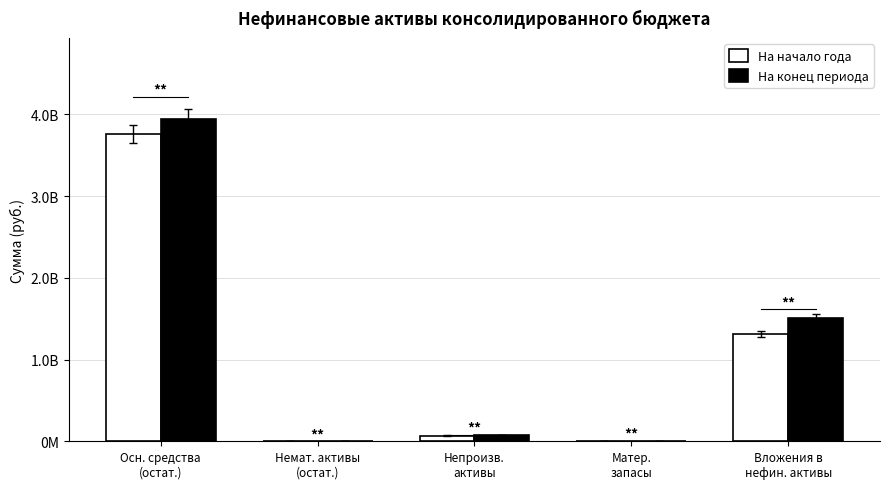

Reading left to right, what are all the values shown in this chart?

На начало года: 3757928997.7	45000.0	69120530.8	5943086.9	1314276204.4
На конец периода: 3945825447.6	45000.0	74650173.2	6656257.3	1511417635.0